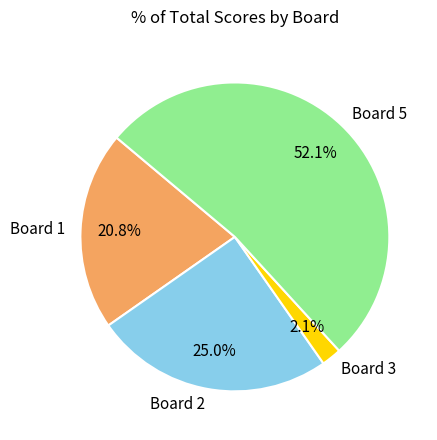

To the nearest percent, what is the average slice percentage?

25%